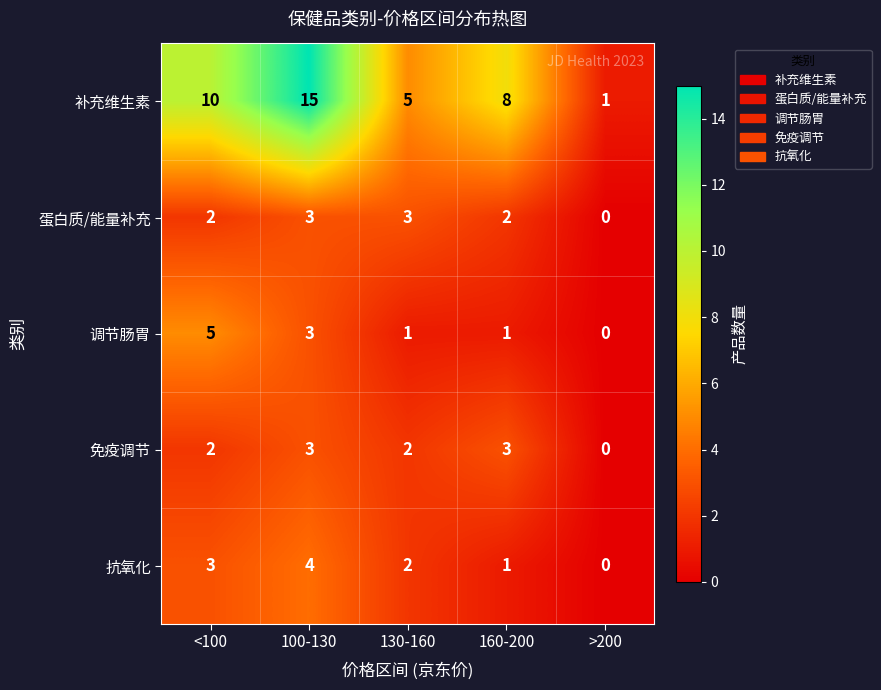

What is the spread (max minus min) of values at >200?

1